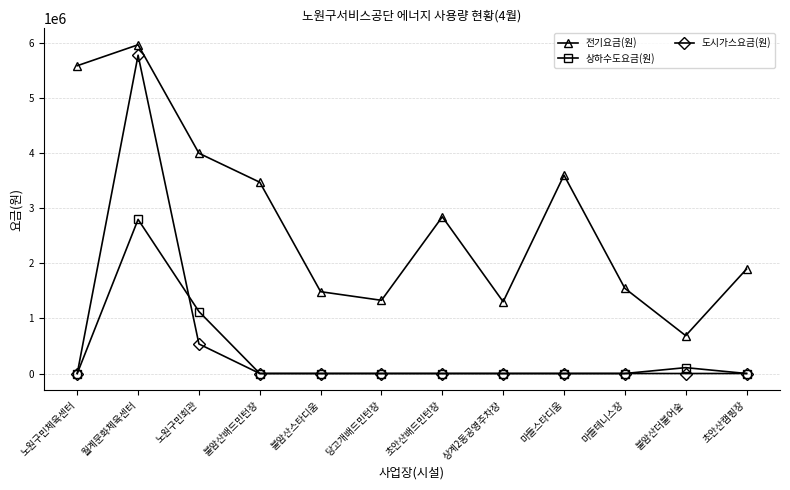

At which label is 도시가스요금(원) closest to 2889440?

노원구민회관